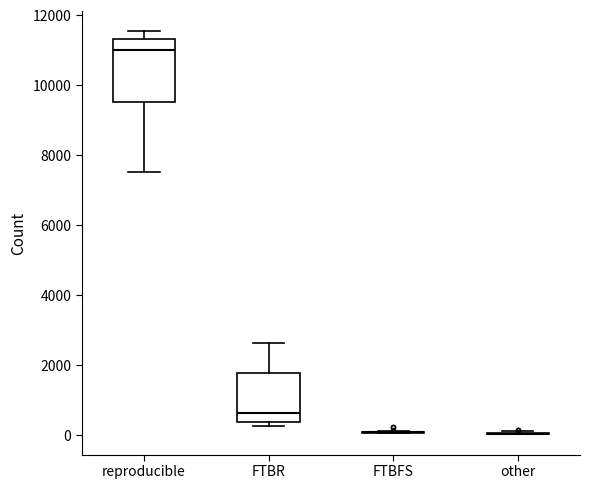

Where is the lower edge of the box for reproducible on the y-axis? The values are not printed on the chart, so give them approximately, as read against the axis.

9600